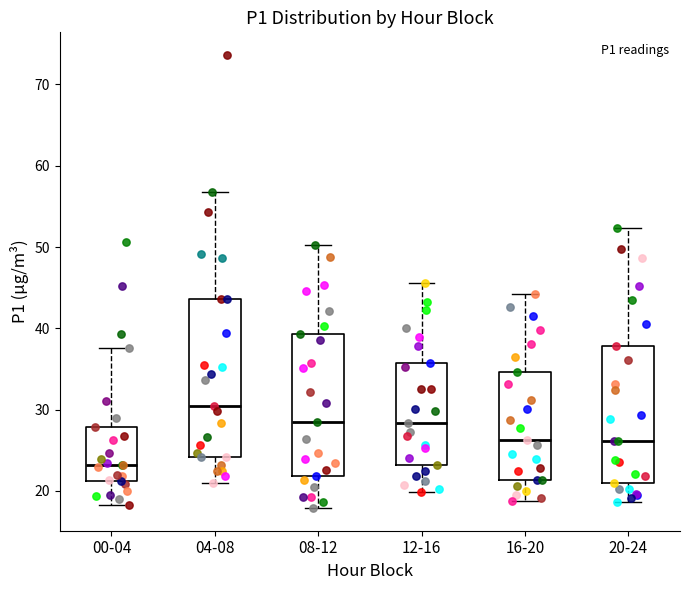

Reading left to right, transcribe this box plot: for each box, give where its median line is, the range the box spans, and where its two whiskers end, as read against the y-axis. The values are not printed on the chart, so give them approximately, as read against the axis.

00-04: median 23, box 21 to 28, whiskers 18 to 38
04-08: median 31, box 24 to 44, whiskers 21 to 57
08-12: median 29, box 22 to 39, whiskers 18 to 50
12-16: median 28, box 23 to 36, whiskers 20 to 46
16-20: median 26, box 21 to 35, whiskers 19 to 44
20-24: median 26, box 21 to 38, whiskers 19 to 52